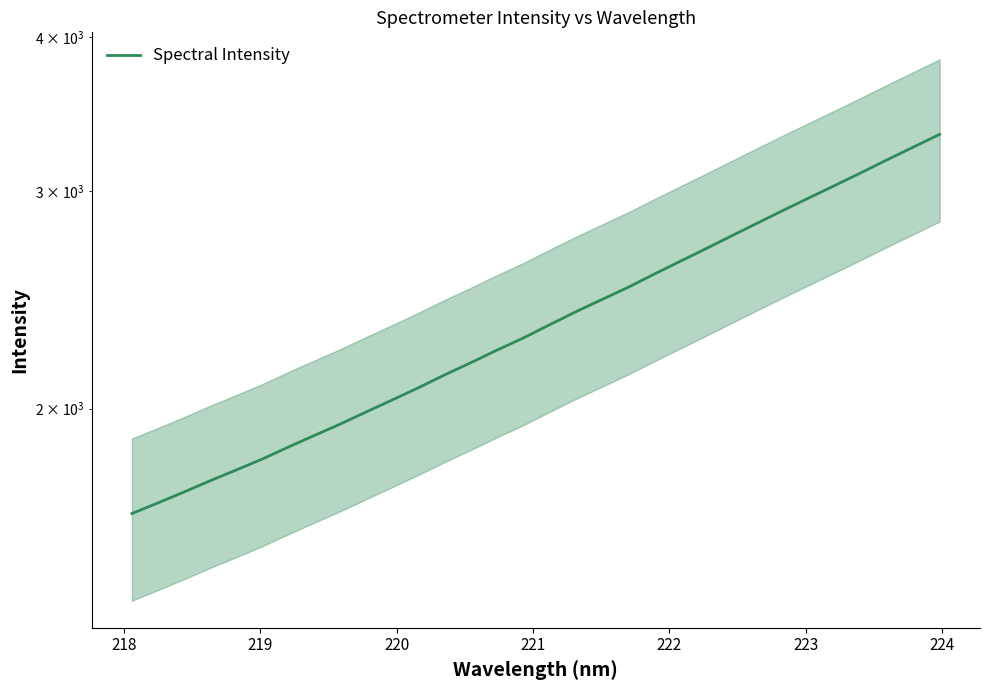

What is the sum of all values?

75972.3